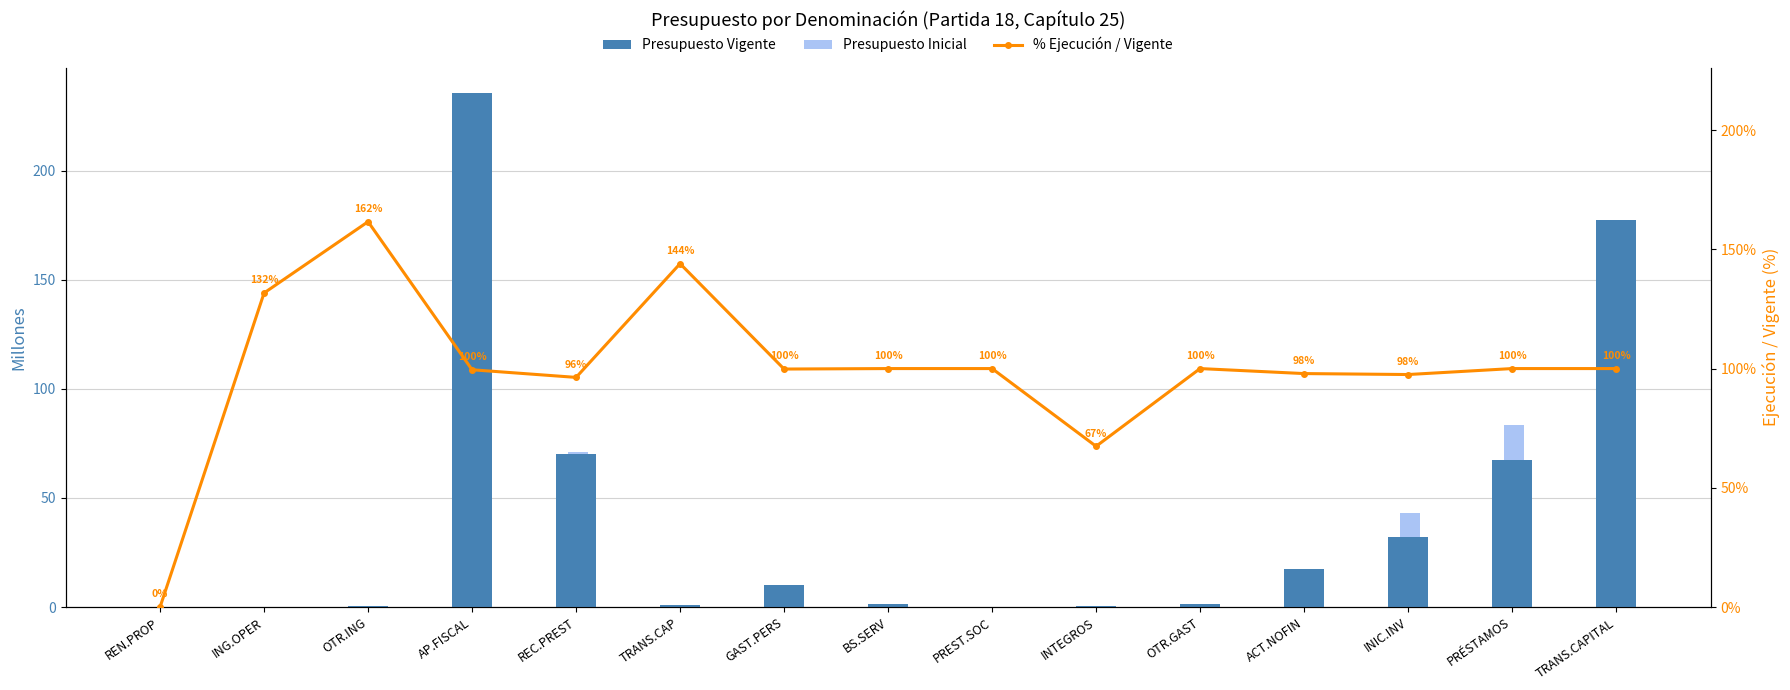

What is the label of the 3rd bar from the left?

OTR.ING